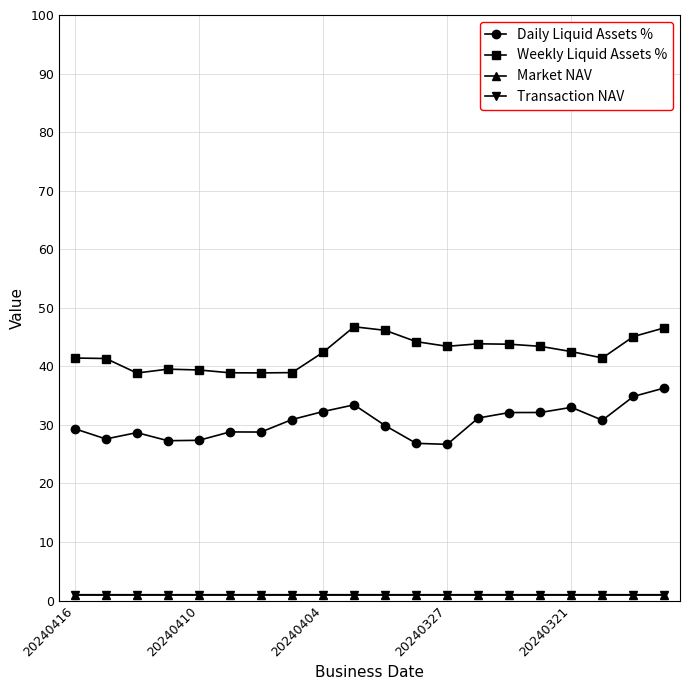

What is the value of the Daily Liquid Assets % point at the 17th from the left?

33.0